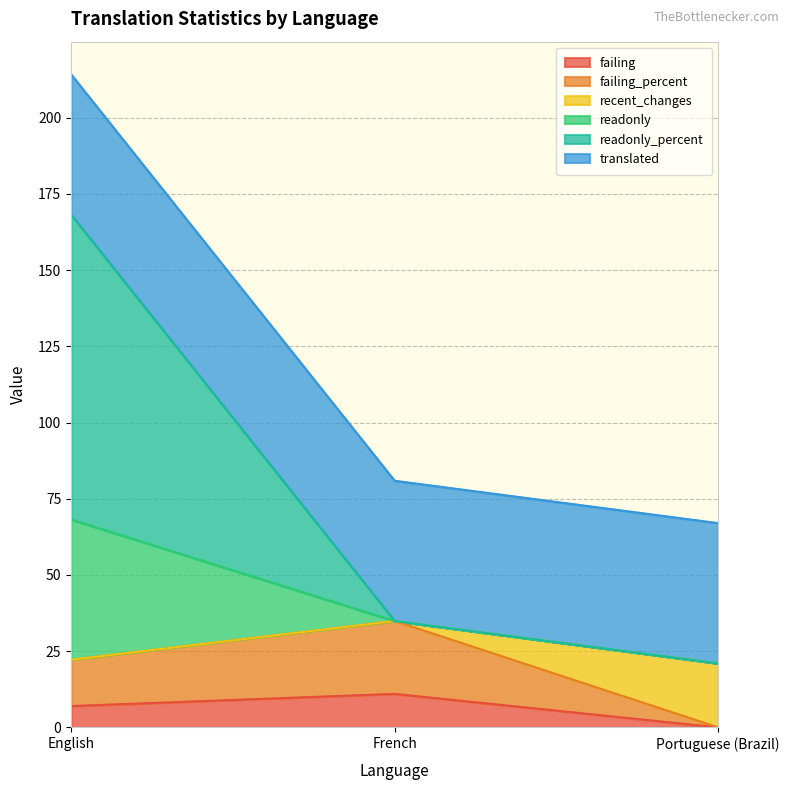

Which category has the lowest value across all series?

Portuguese (Brazil)